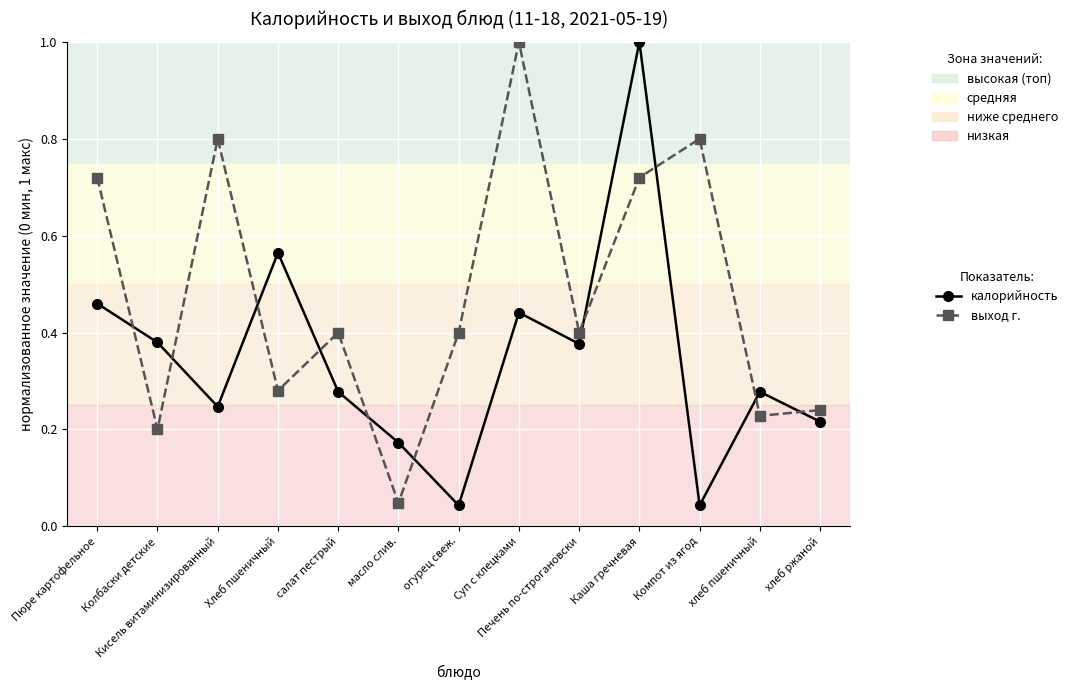

The калорийность series shows 0.2 at масло слив.. True or false?

True